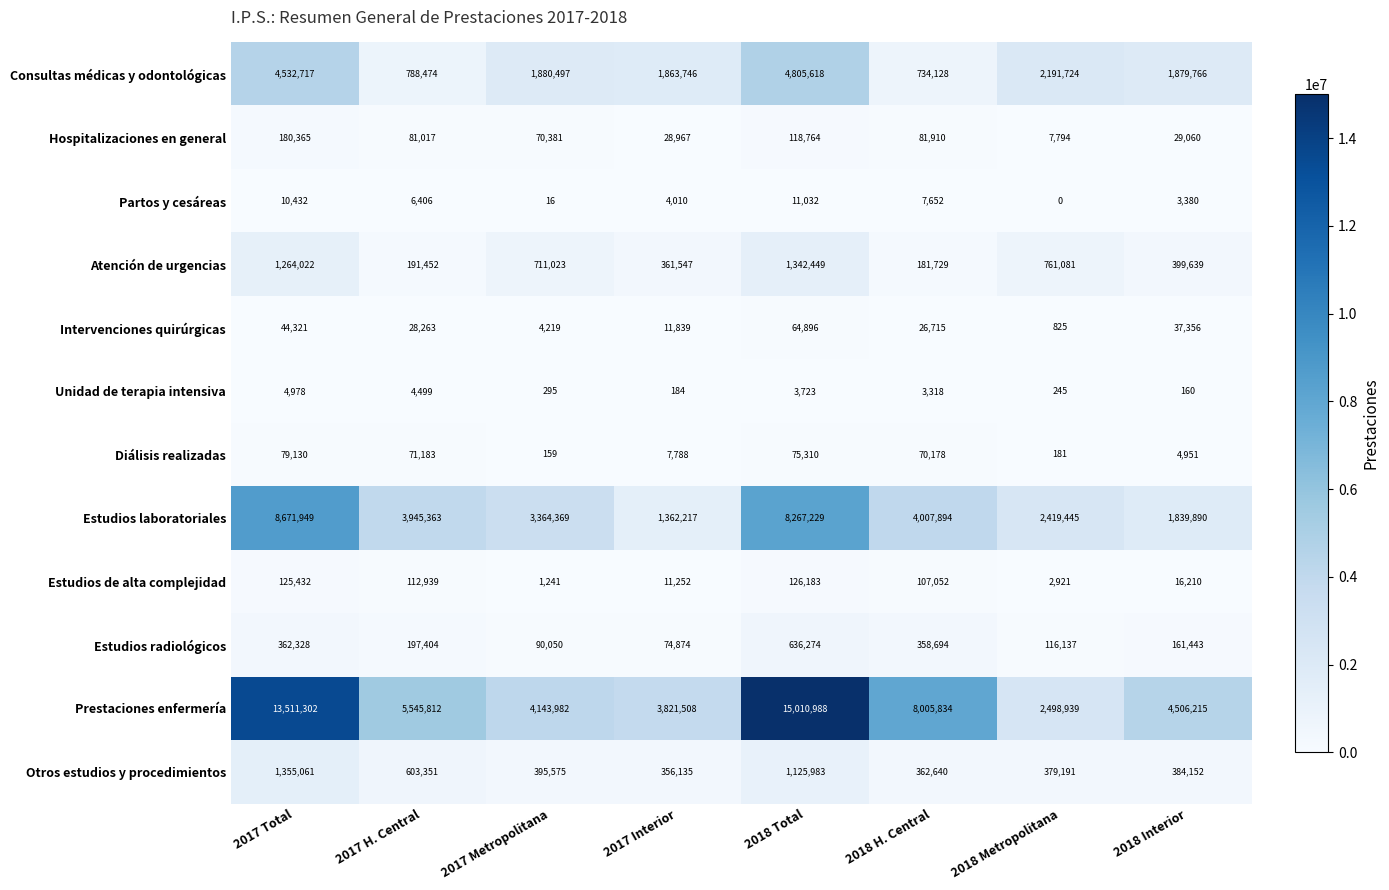

Which series has the largest total across all categories?

Prestaciones enfermería